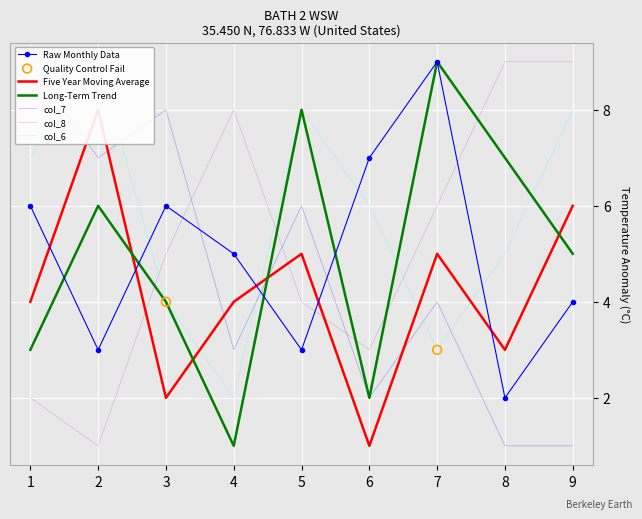

Which series contains the lowest Y value?

col_9